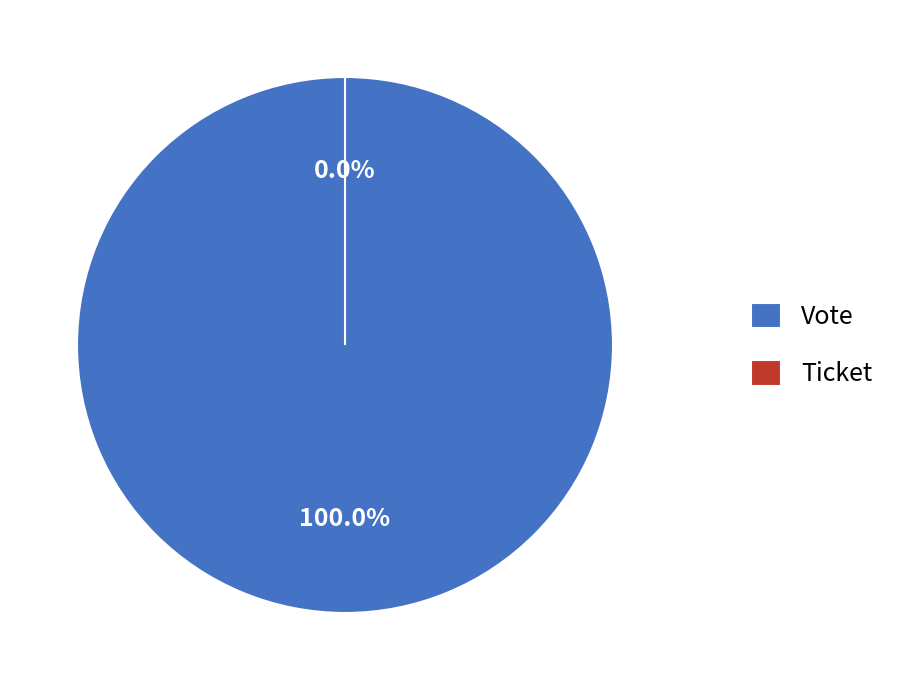

To the nearest percent, what is the combined percentage of Vote and Ticket?

100%